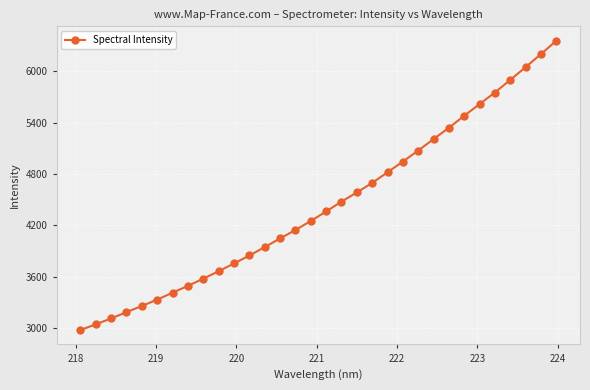

True or false: the data has more than 2 interior local peaks.

False